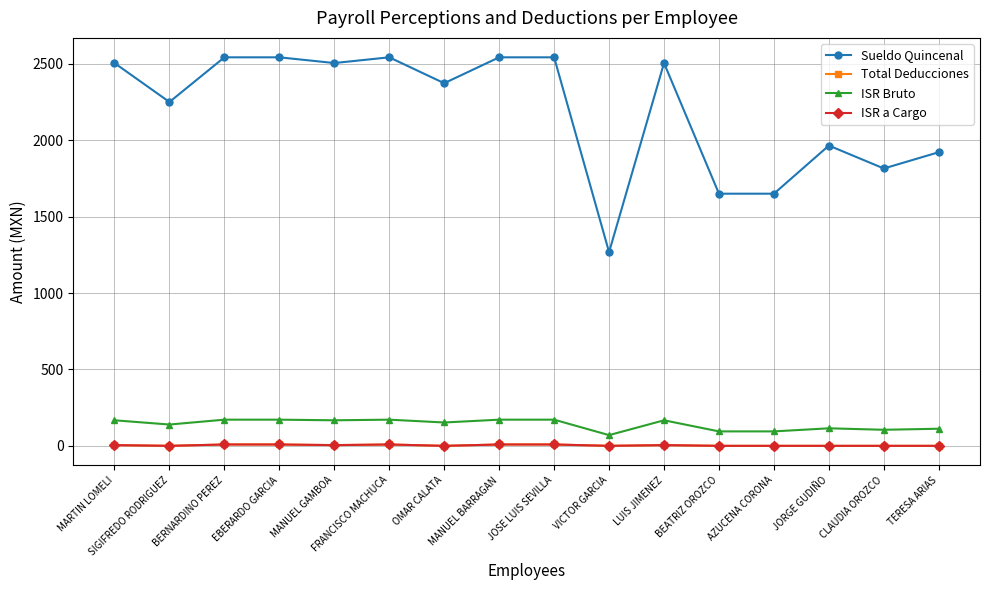

True or false: Sueldo Quincenal and ISR a Cargo cross at least once.

False